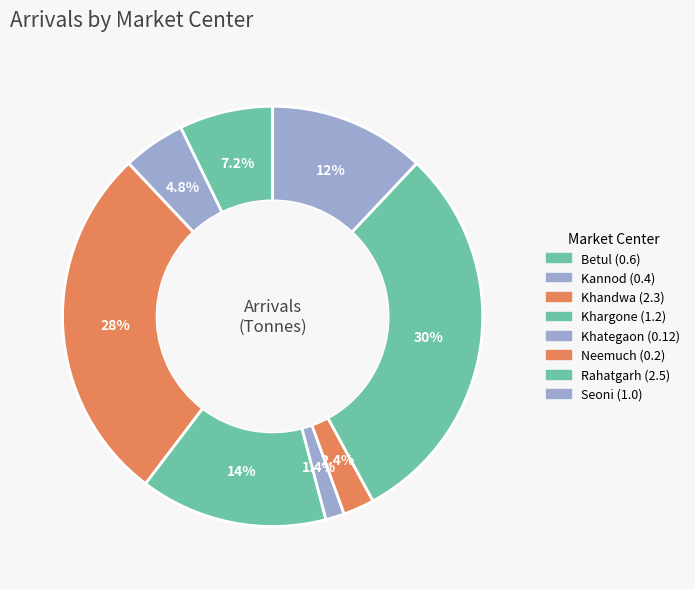

To the nearest percent, what is the difference between the Seoni and Betul slice percentages?

5%